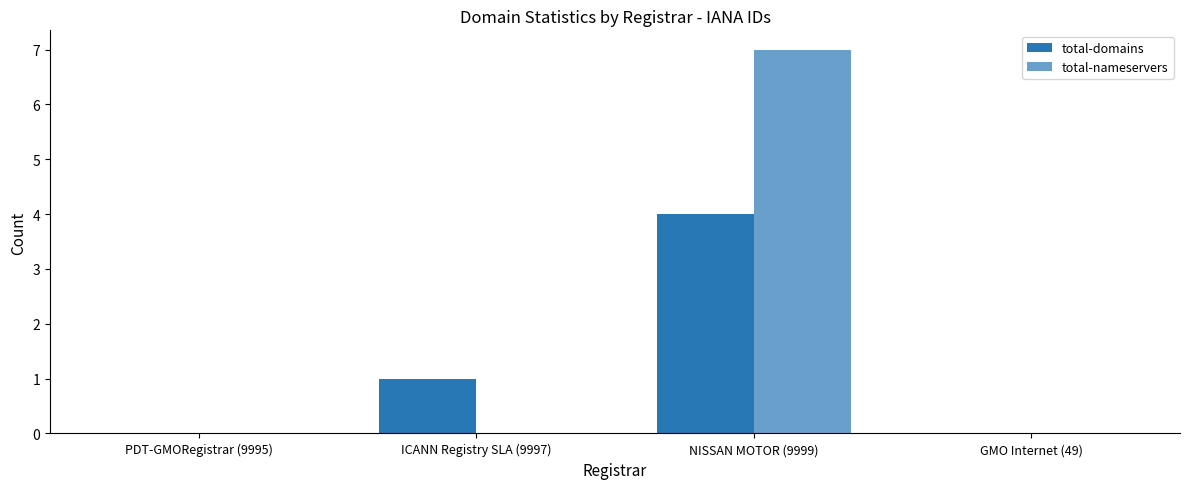

Is the value of total-nameservers at PDT-GMORegistrar (9995) greater than the value of total-domains at PDT-GMORegistrar (9995)?

No